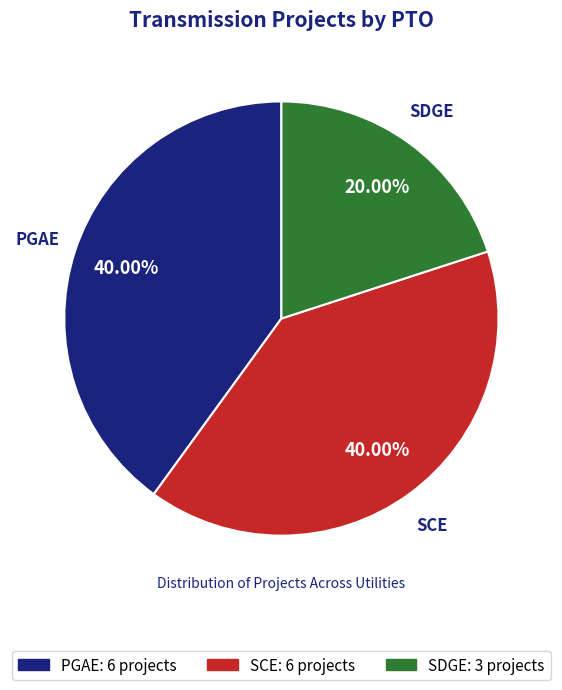

What is the ratio of the value at PGAE to the value at SDGE?

2.0